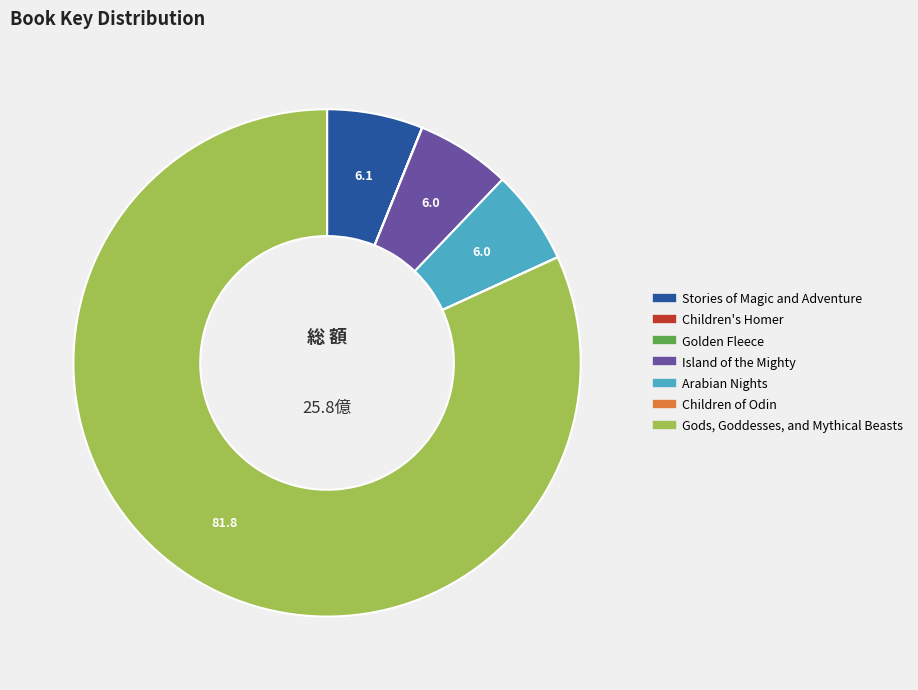

What is the largest slice in the pie chart?

Gods, Goddesses, and Mythical Beasts